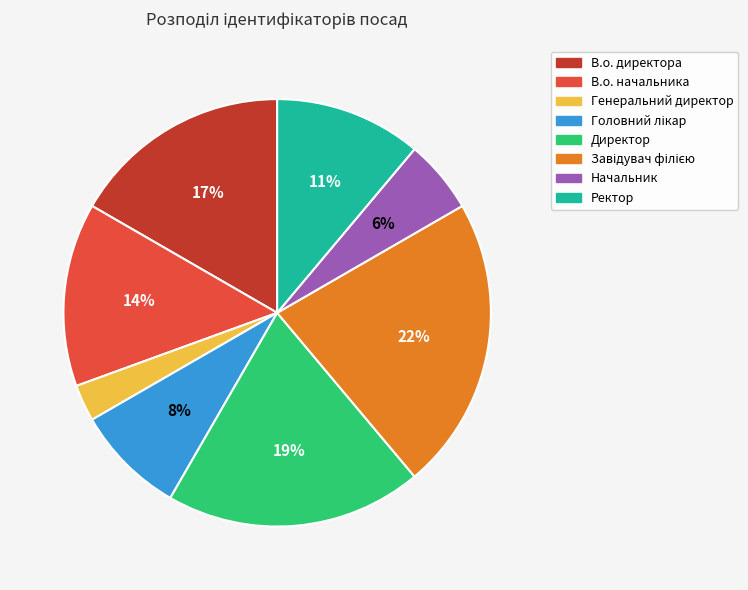

To the nearest percent, what percentage of the pie is Начальник?

6%